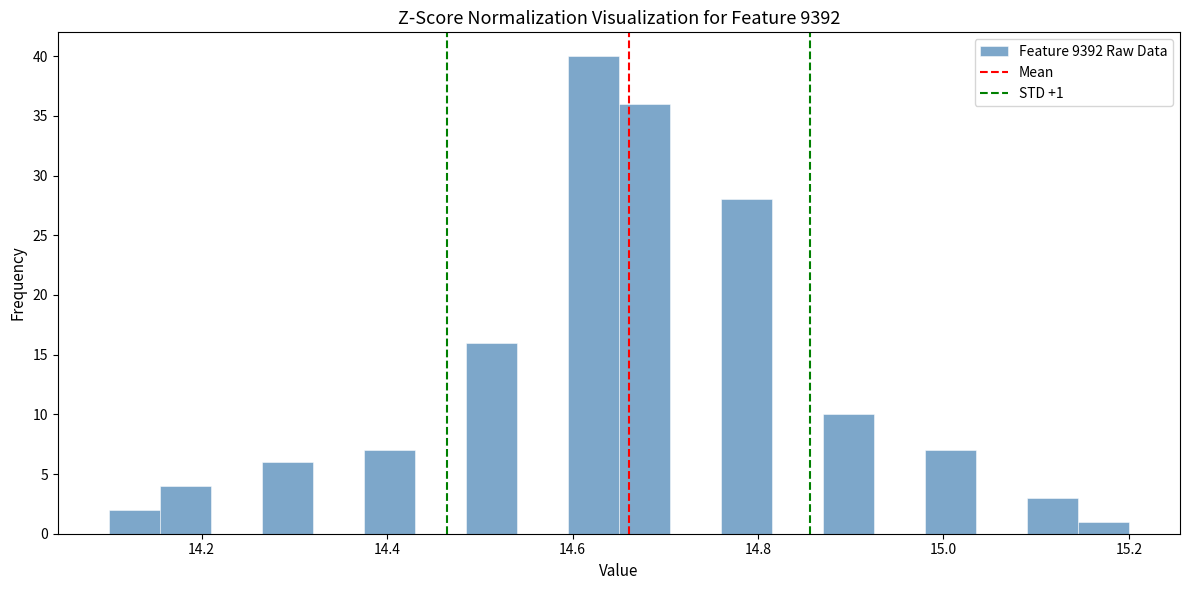

Around what value on the x-axis is the tallest bar? Give the approximate position of its centre, as read against the axis.

14.62